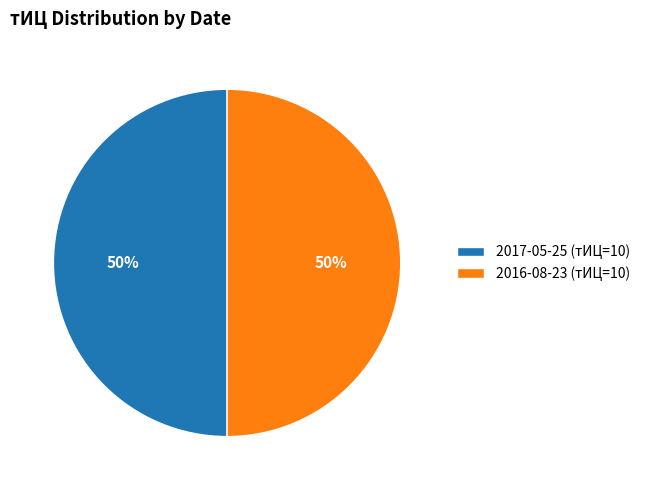

Is the sum of 2017-05-25 (тИЦ=10) and 2016-08-23 (тИЦ=10) greater than half?

Yes